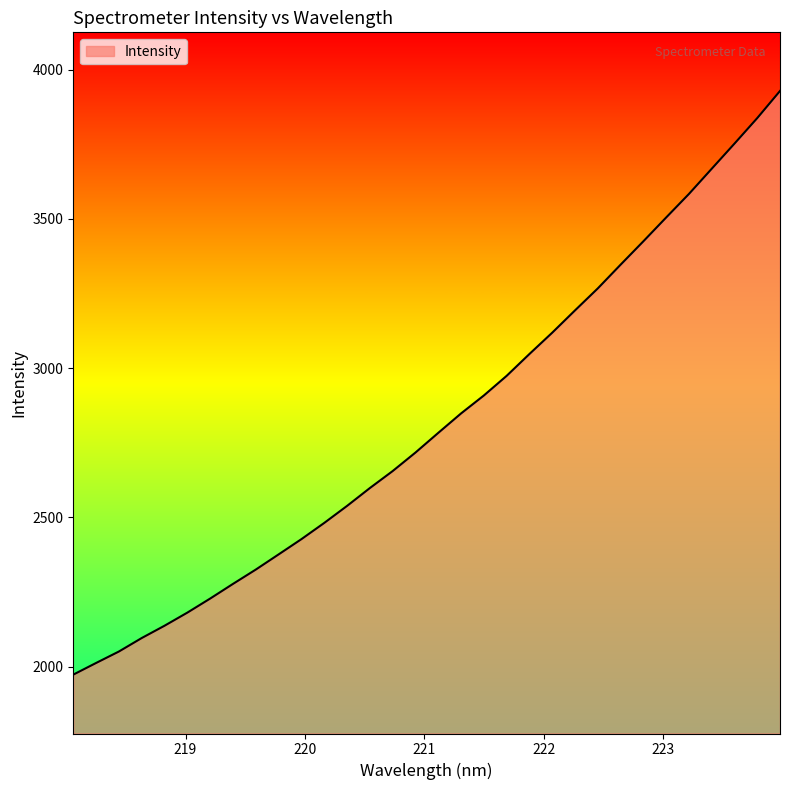

True or false: there are more than 0 points higher than both neighbors.

False